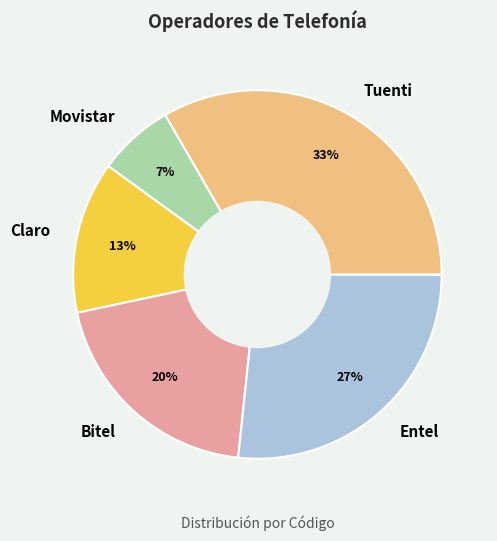

How many segments does this pie chart have?

5